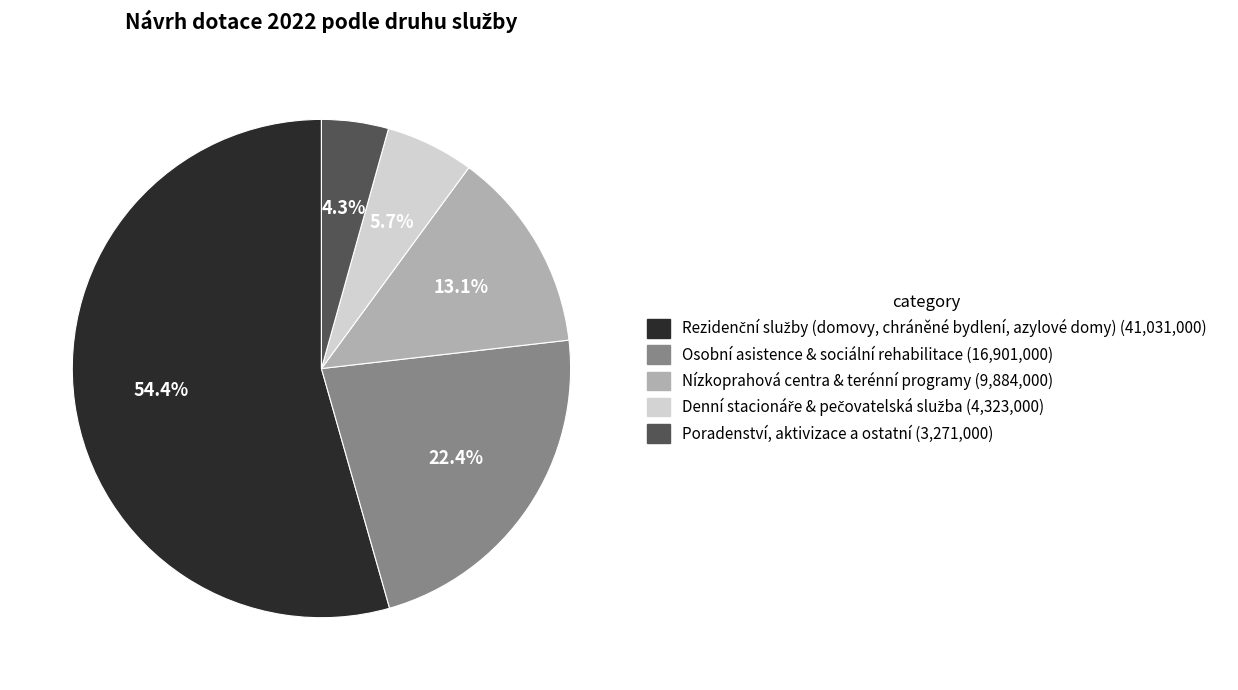

Is there a majority slice in this chart?

Yes